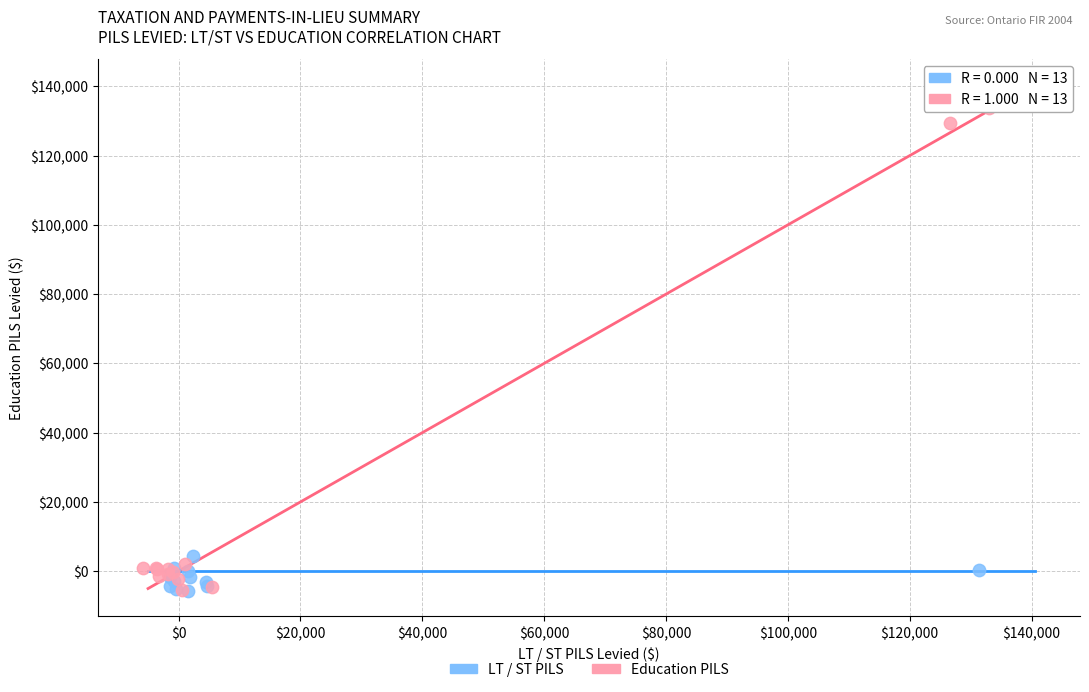

Which series has the largest Y range (max minus min)?

Education PILS